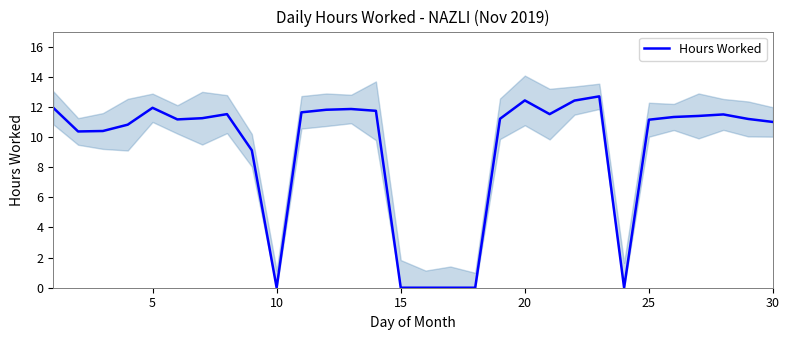

Reading left to right, extract all data points from this chart.

11.9	10.4	10.4	10.8	11.9	11.2	11.2	11.5	9.1	0.0	11.6	11.8	11.9	11.7	0.0	0.0	0.0	0.0	11.2	12.4	11.5	12.4	12.7	0.0	11.2	11.3	11.4	11.5	11.2	11.0